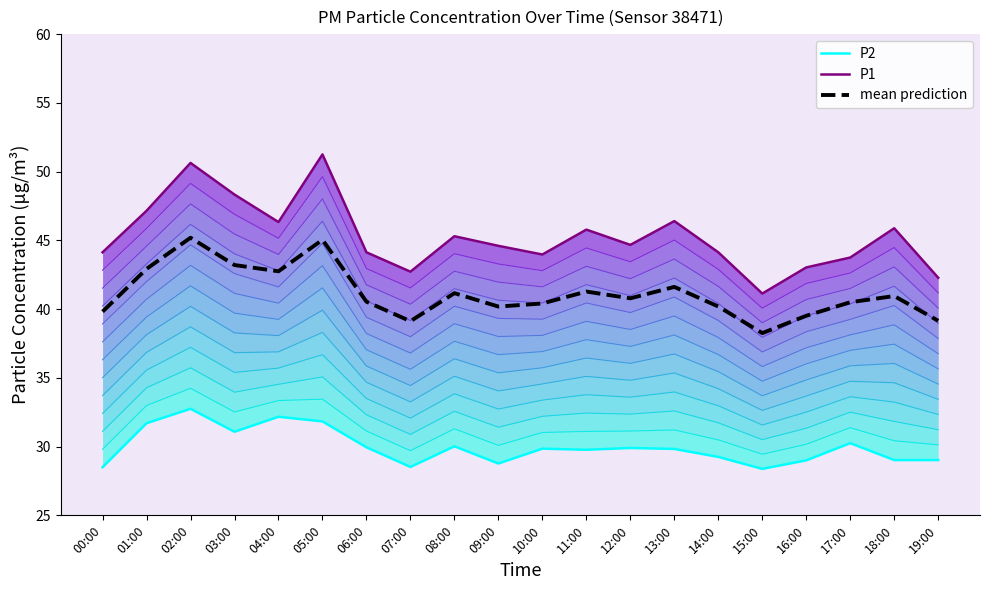

Count the number of categories in the chart.

20